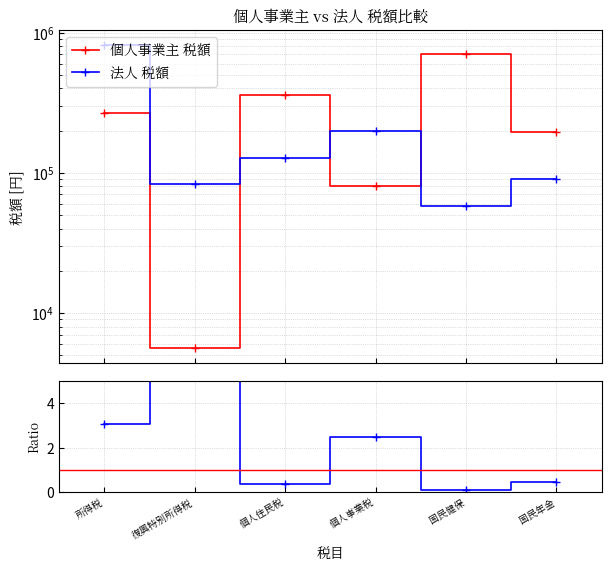

List the series in order of their peak value, highest first.

法人 税額, 個人事業主 税額